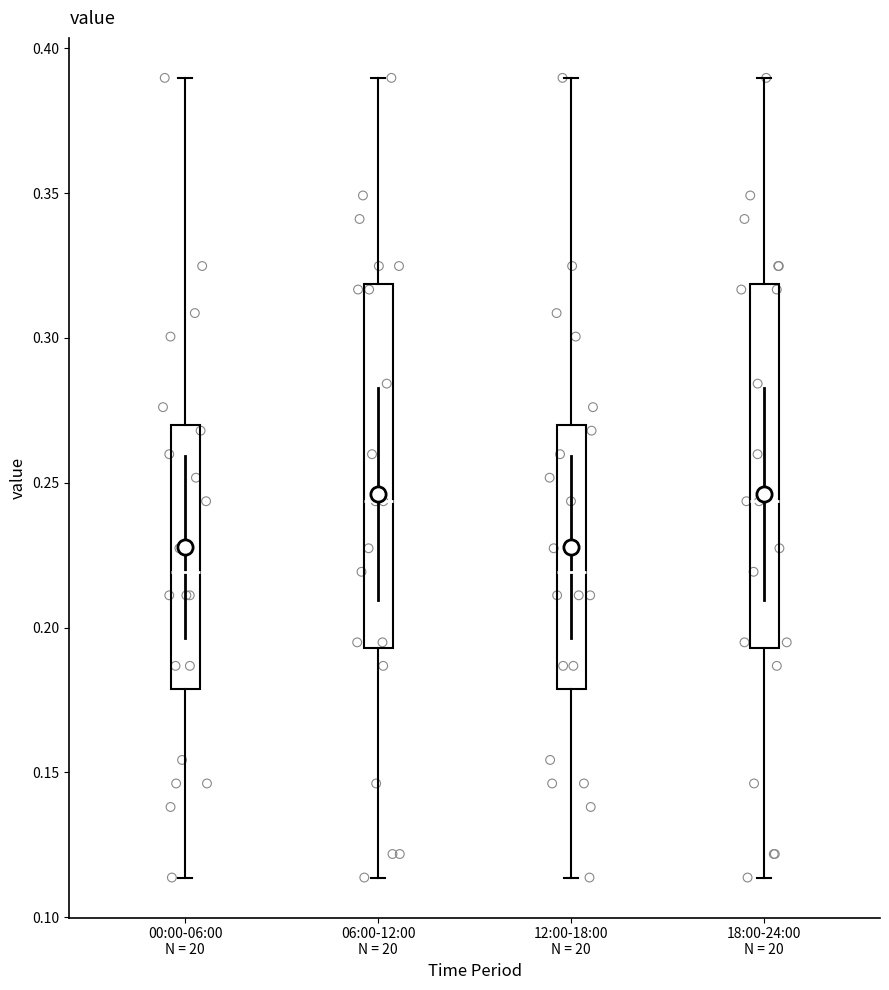

Reading left to right, transcribe this box plot: for each box, give where its median line is, the range the box spans, and where its two whiskers end, as read against the y-axis. The values are not printed on the chart, so give them approximately, as read against the axis.

00:00-06:00 N = 20: median 0.220, box 0.180 to 0.270, whiskers 0.115 to 0.390
06:00-12:00 N = 20: median 0.245, box 0.195 to 0.320, whiskers 0.115 to 0.390
12:00-18:00 N = 20: median 0.220, box 0.180 to 0.270, whiskers 0.115 to 0.390
18:00-24:00 N = 20: median 0.245, box 0.195 to 0.320, whiskers 0.115 to 0.390